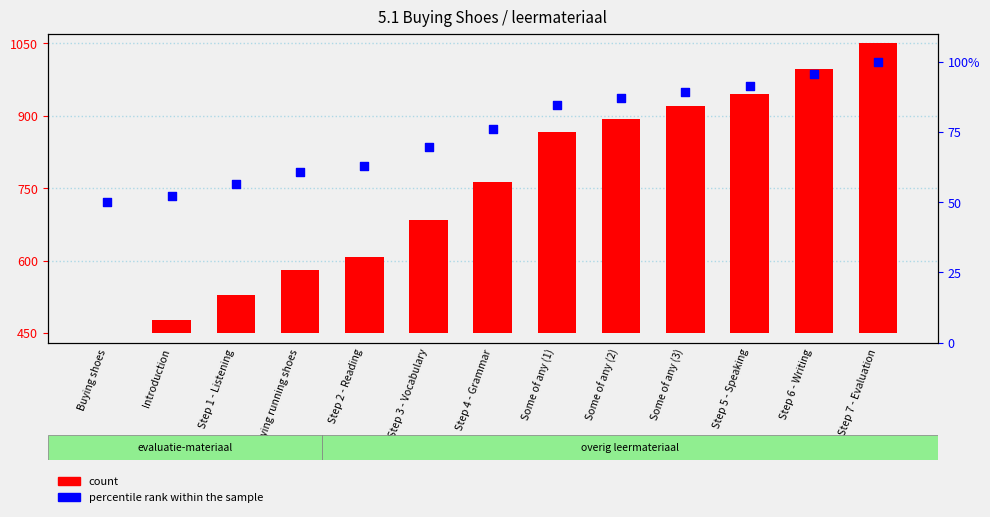

Is the value of count at Step 5 - Speaking greater than the value of percentile rank within the sample at Step 1 - Listening?

Yes